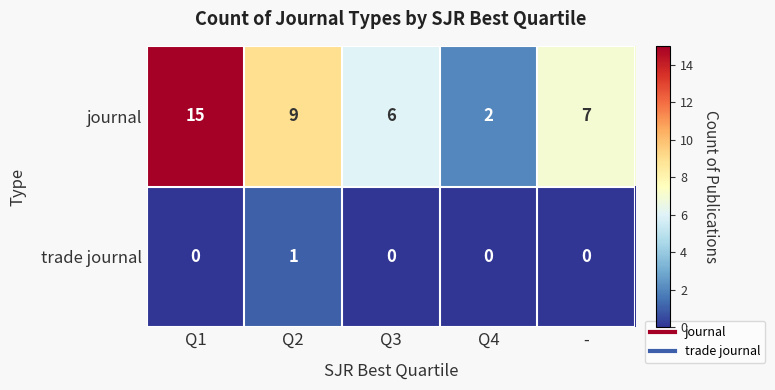

What is the sum of all journal values?

39